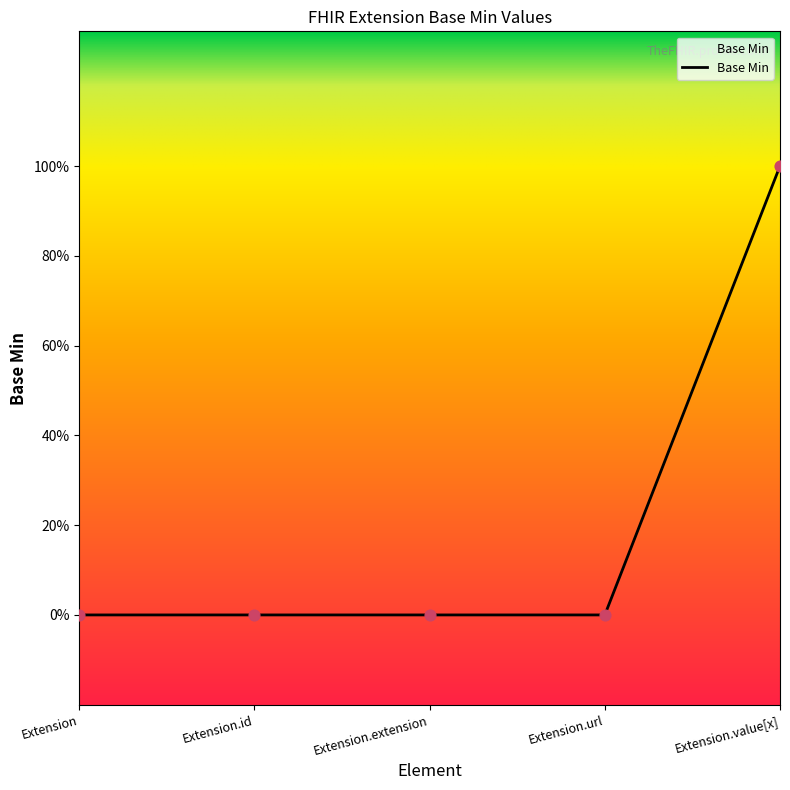

Is this an area chart (filled region under the line)?

Yes